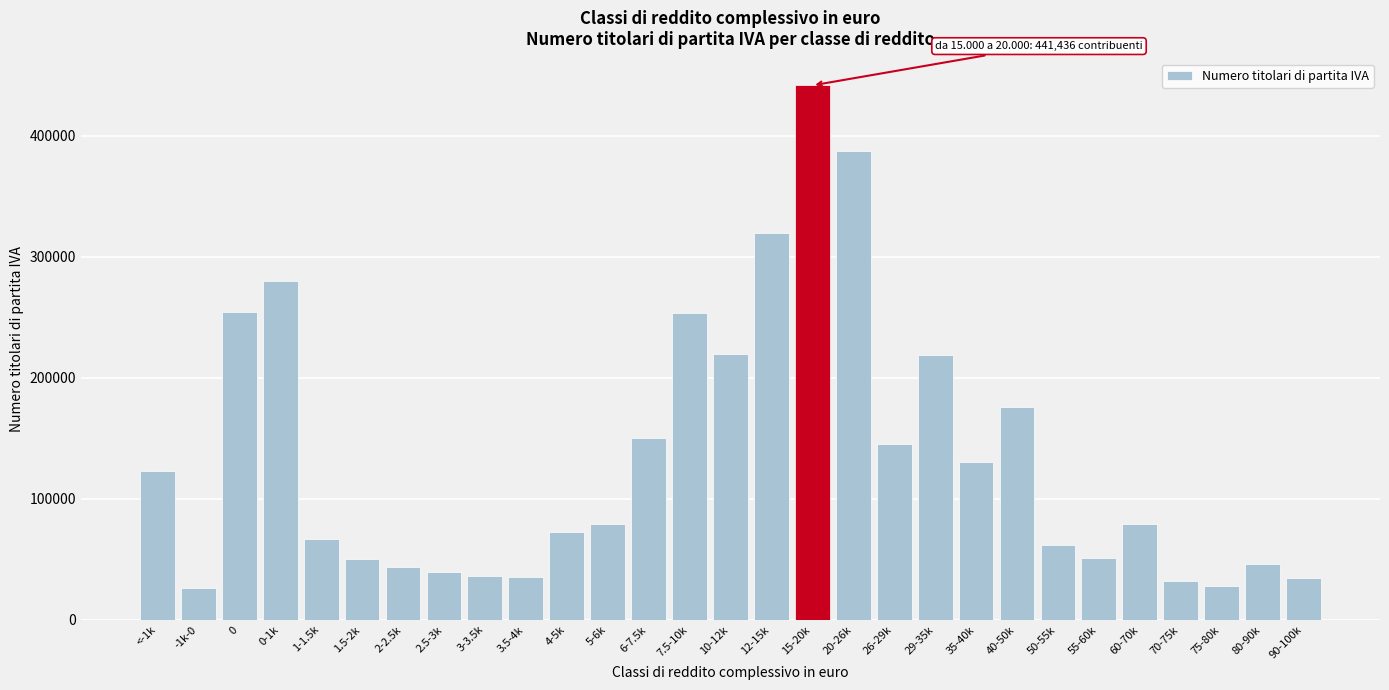

What is the average value?

133745